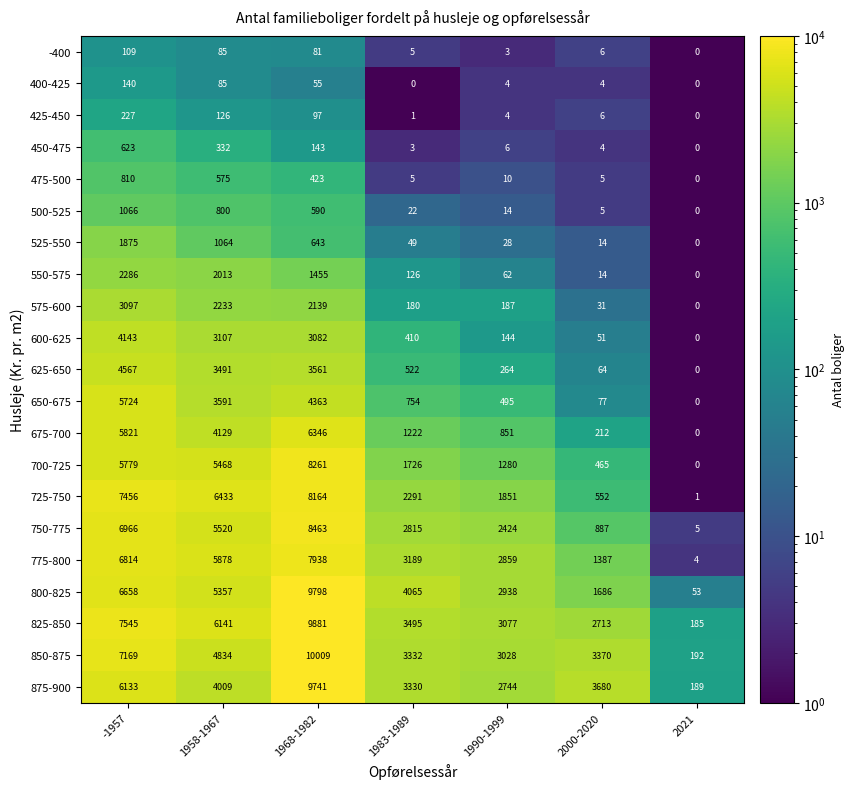

The value of 650-675 at 1958-1967 is 6274. True or false?

False